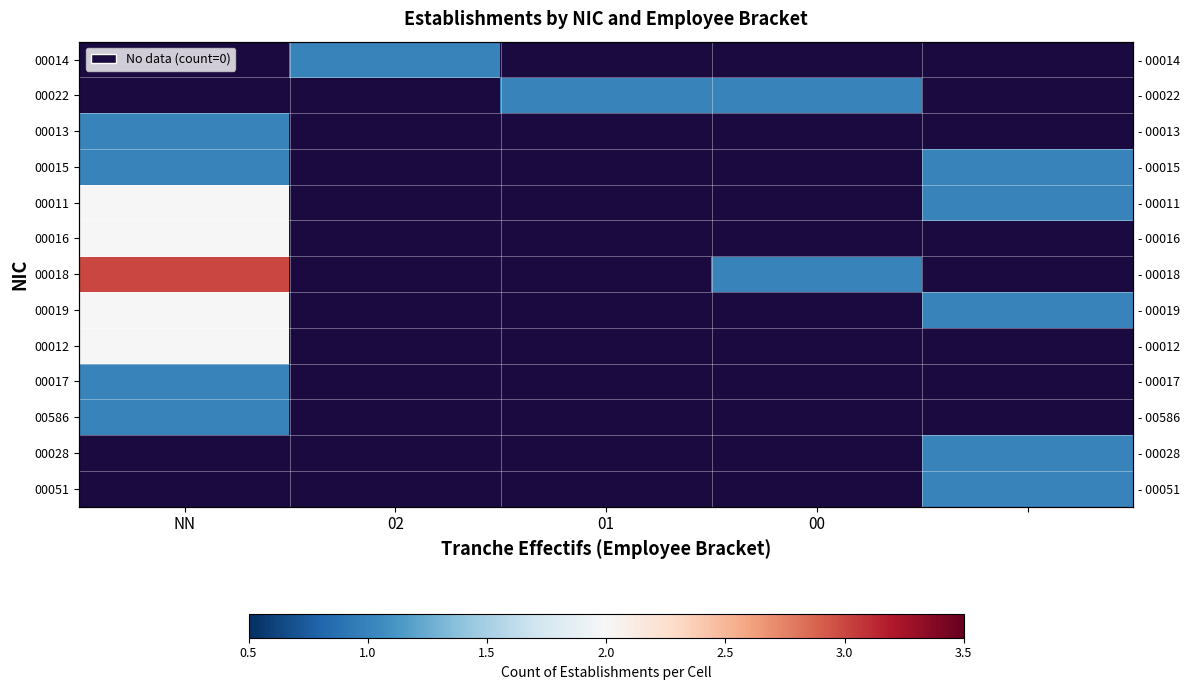

Rank the series by their maximum value, from highest to lowest.

00018, 00019, 00012, 00017, 00586, 00028, 00051, 00011, 00016, 00014, 00022, 00013, 00015